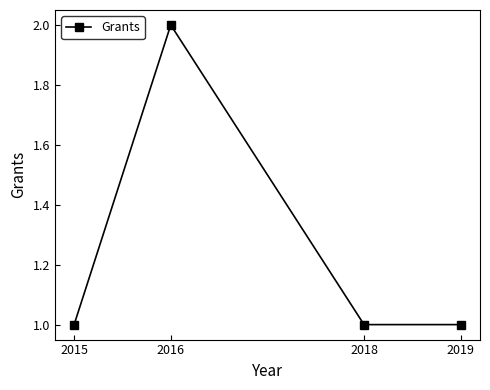

Reading left to right, what are all the values shown in this chart?

1	2	1	1